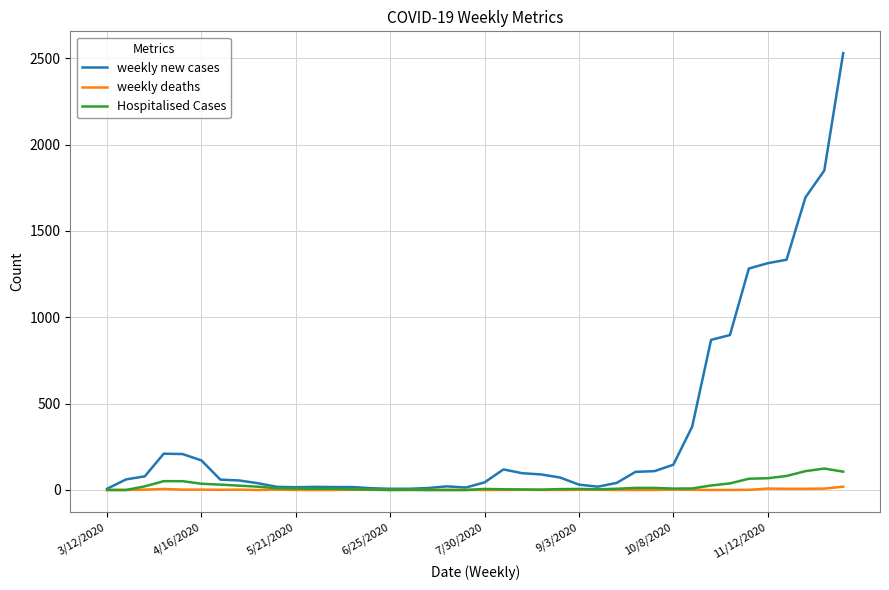

Is this an area chart (filled region under the line)?

No